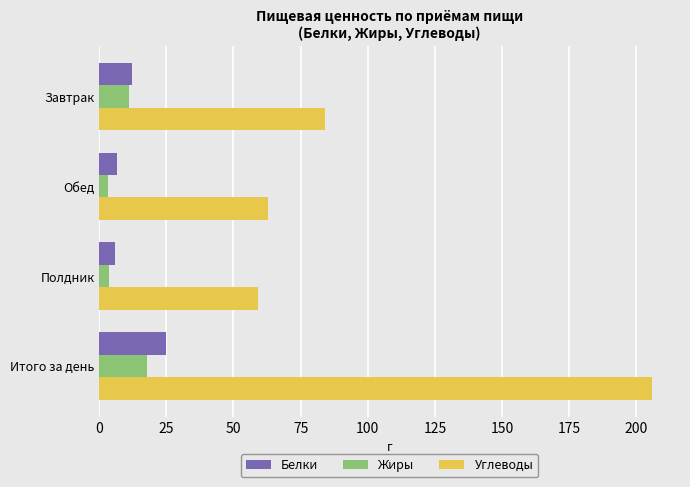

Is it true that Белки equals 5.4 at Итого за день?

False